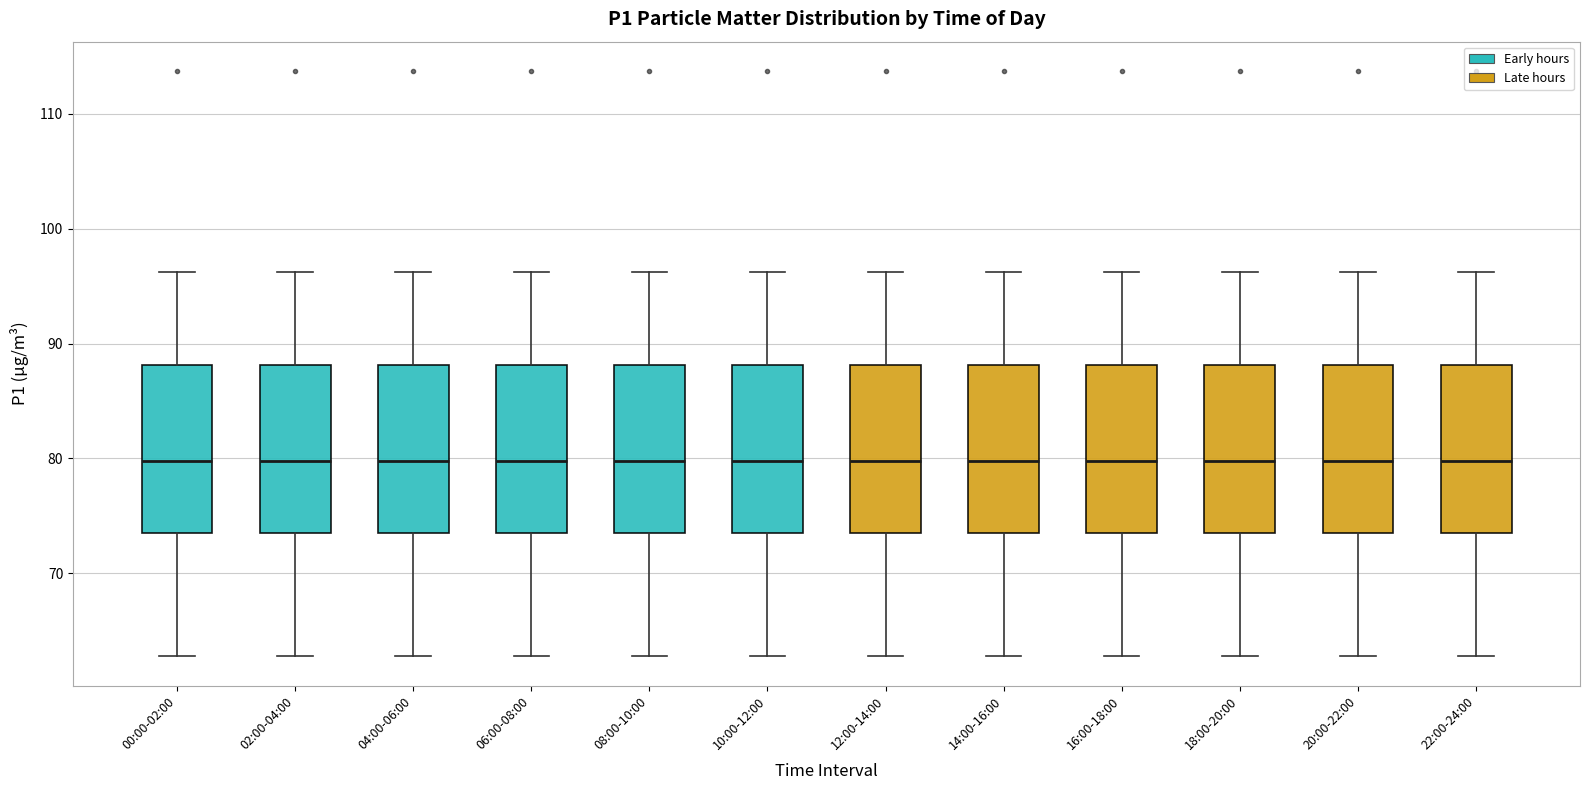

Reading left to right, transcribe this box plot: for each box, give where its median line is, the range the box spans, and where its two whiskers end, as read against the y-axis. The values are not printed on the chart, so give them approximately, as read against the axis.

00:00-02:00: median 80, box 73 to 88, whiskers 63 to 96
02:00-04:00: median 80, box 73 to 88, whiskers 63 to 96
04:00-06:00: median 80, box 73 to 88, whiskers 63 to 96
06:00-08:00: median 80, box 73 to 88, whiskers 63 to 96
08:00-10:00: median 80, box 73 to 88, whiskers 63 to 96
10:00-12:00: median 80, box 73 to 88, whiskers 63 to 96
12:00-14:00: median 80, box 73 to 88, whiskers 63 to 96
14:00-16:00: median 80, box 73 to 88, whiskers 63 to 96
16:00-18:00: median 80, box 73 to 88, whiskers 63 to 96
18:00-20:00: median 80, box 73 to 88, whiskers 63 to 96
20:00-22:00: median 80, box 73 to 88, whiskers 63 to 96
22:00-24:00: median 80, box 73 to 88, whiskers 63 to 96